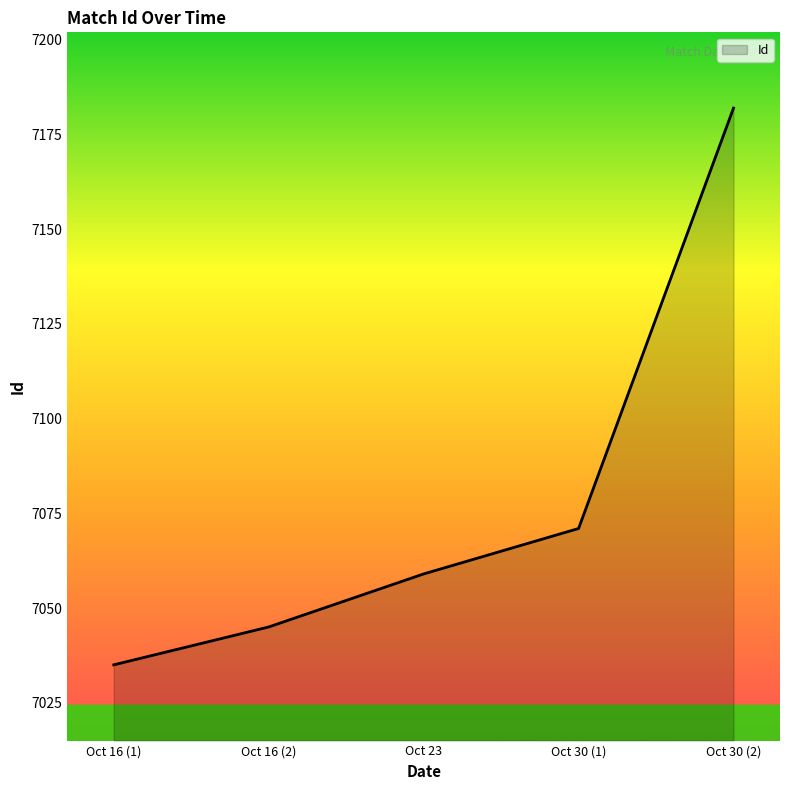

What is the difference between the maximum and minimum values?

147